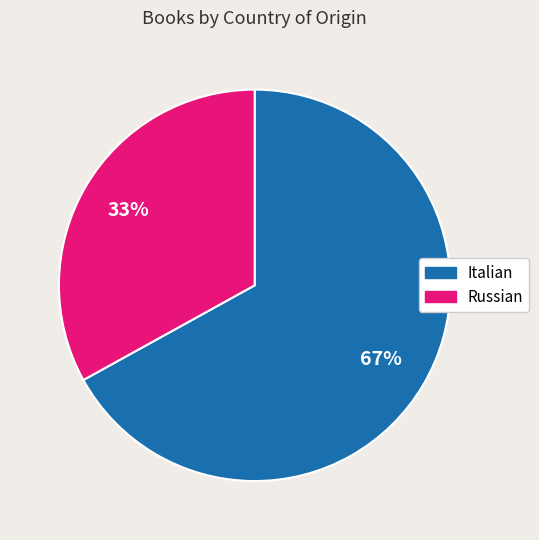

How many slices are in this pie chart?

2